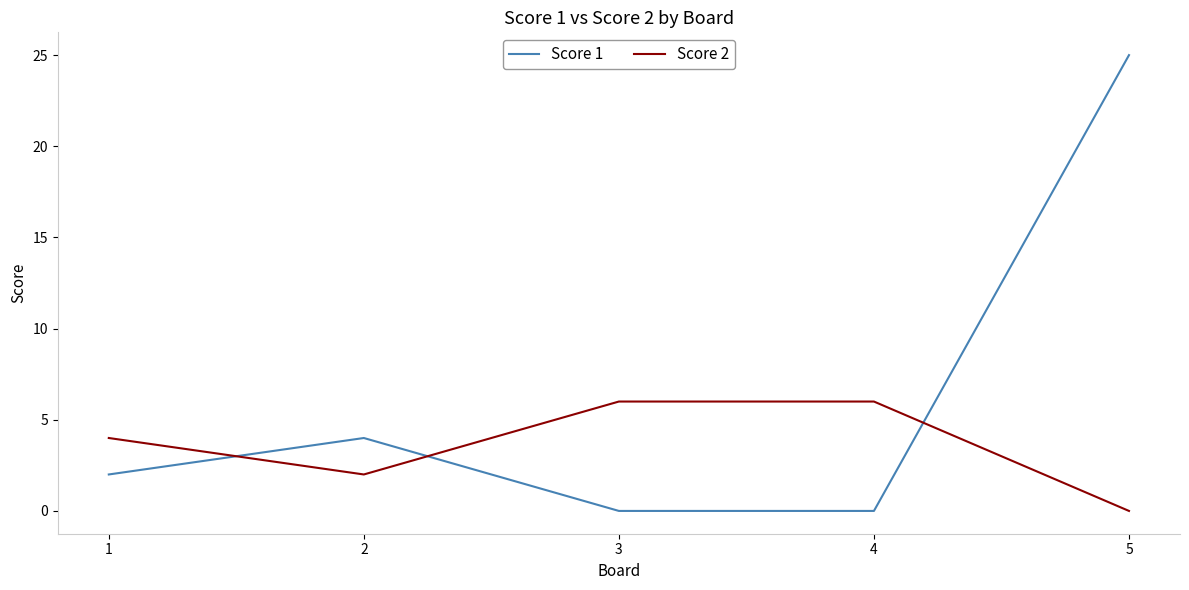

In Score 2, how many points are lower than both neighbors (excluding endpoints)?

1